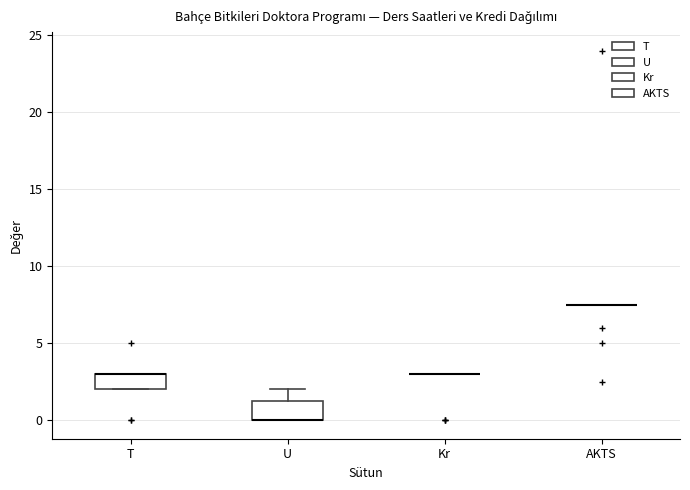

Reading left to right, transcribe this box plot: for each box, give where its median line is, the range the box spans, and where its two whiskers end, as read against the y-axis. The values are not printed on the chart, so give them approximately, as read against the axis.

T: median 3.0 (drawn on the box's upper edge), box 2.0 to 3.0, whiskers 2.0 to 3.0
U: median 0.0 (drawn on the box's lower edge), box 0.0 to 1.5, whiskers 0.0 to 2.0
Kr: box collapsed to a line at 3.0, whiskers 3.0 to 3.0
AKTS: box collapsed to a line at 7.5, whiskers 7.5 to 7.5